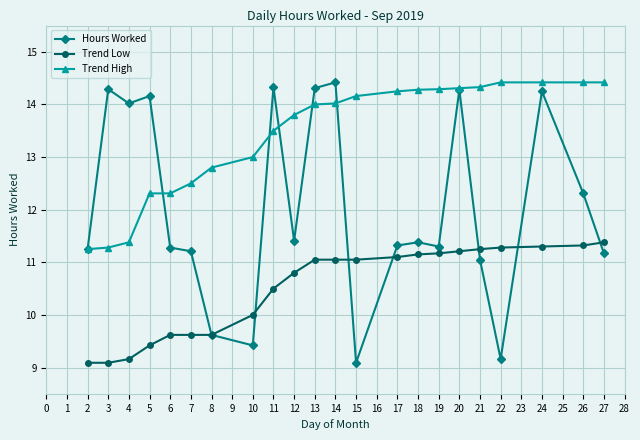

Where is the first local maximum for Hours Worked?

3